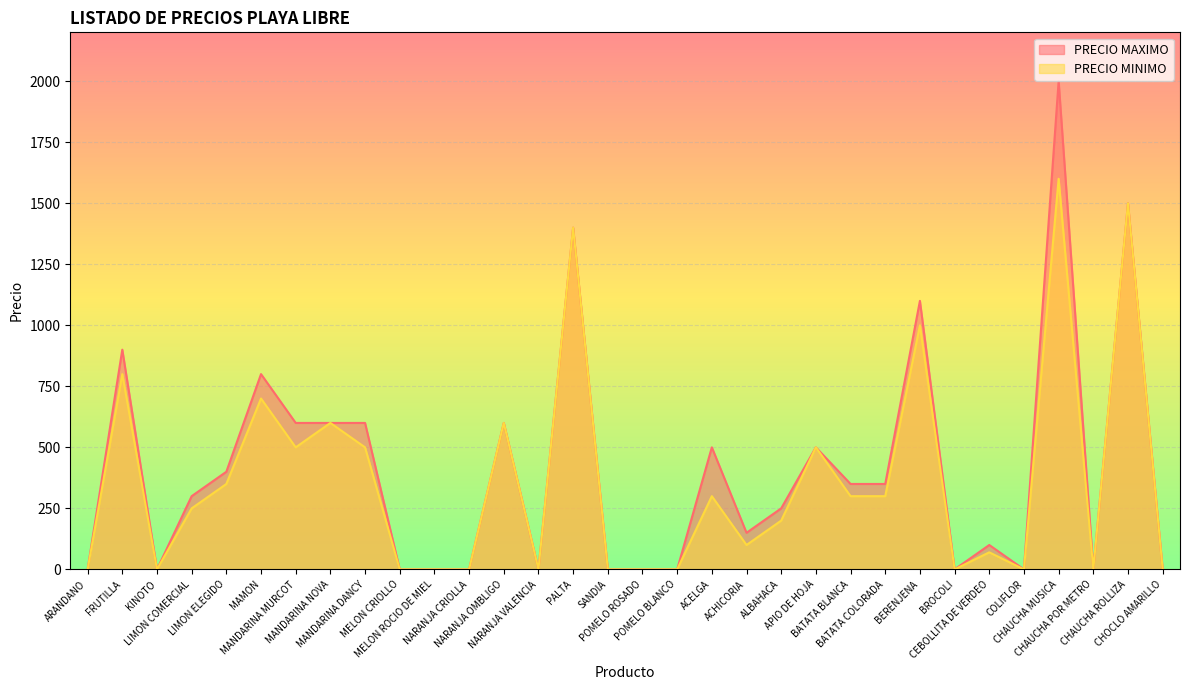

What is the difference between the maximum and minimum values in the PRECIO MINIMO series?

1600